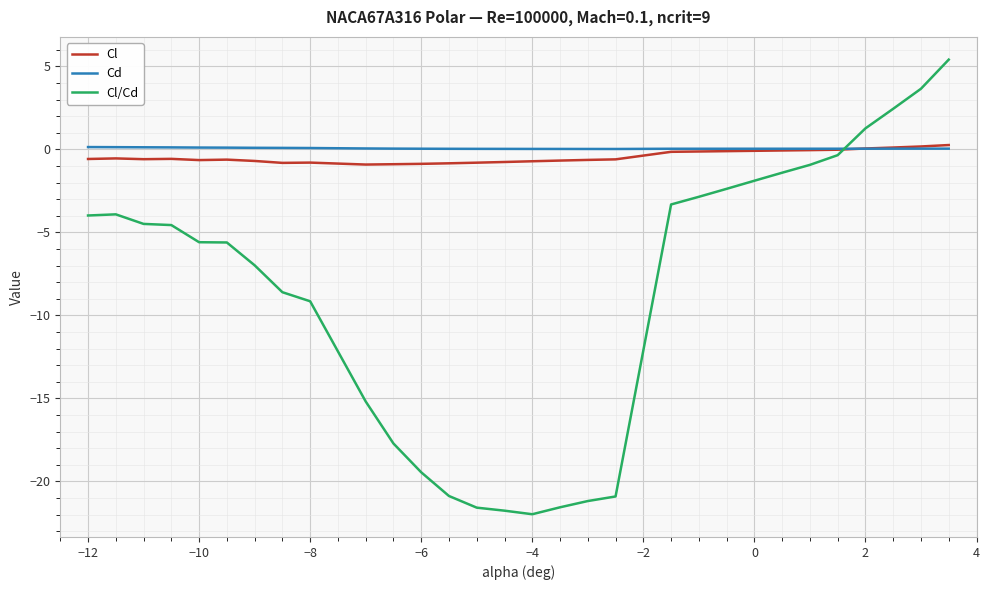

What are all the series names shown in the legend?

Cl, Cd, Cl/Cd